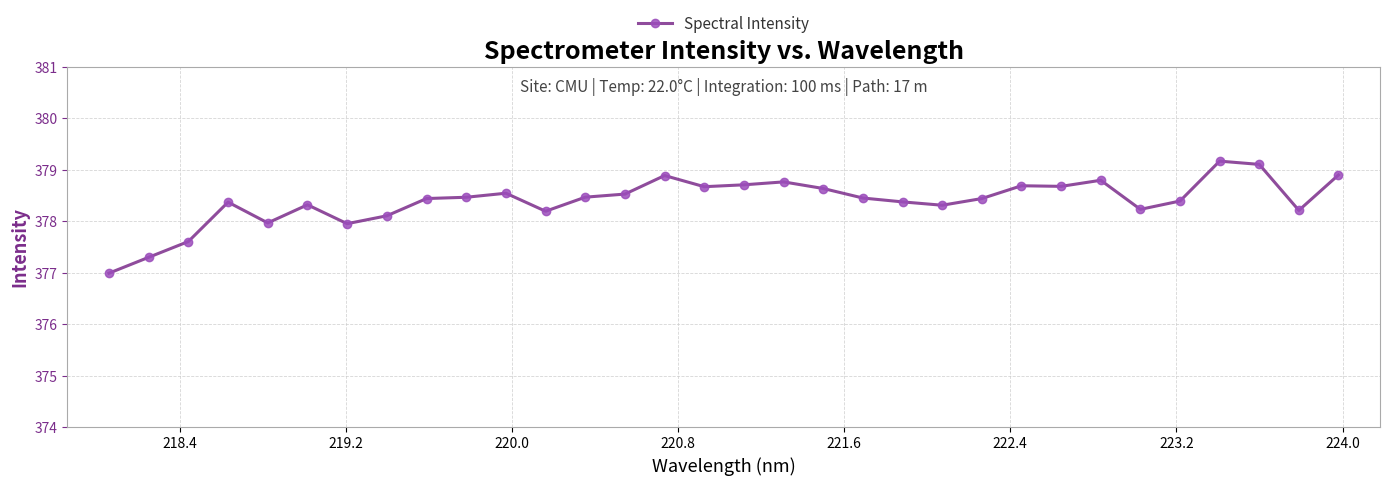

True or false: there are more than 1 points higher than both neighbors.

True